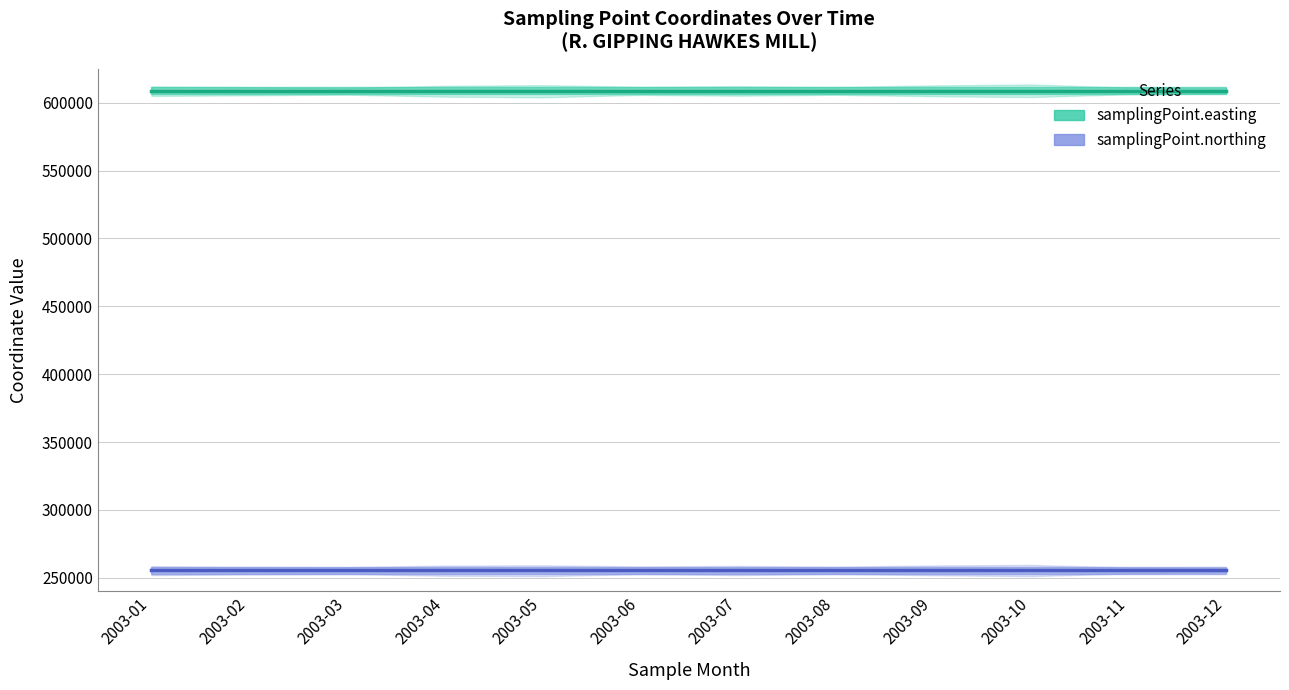

True or false: samplingPoint.easting has a value of 608900 at 2003-06.

True